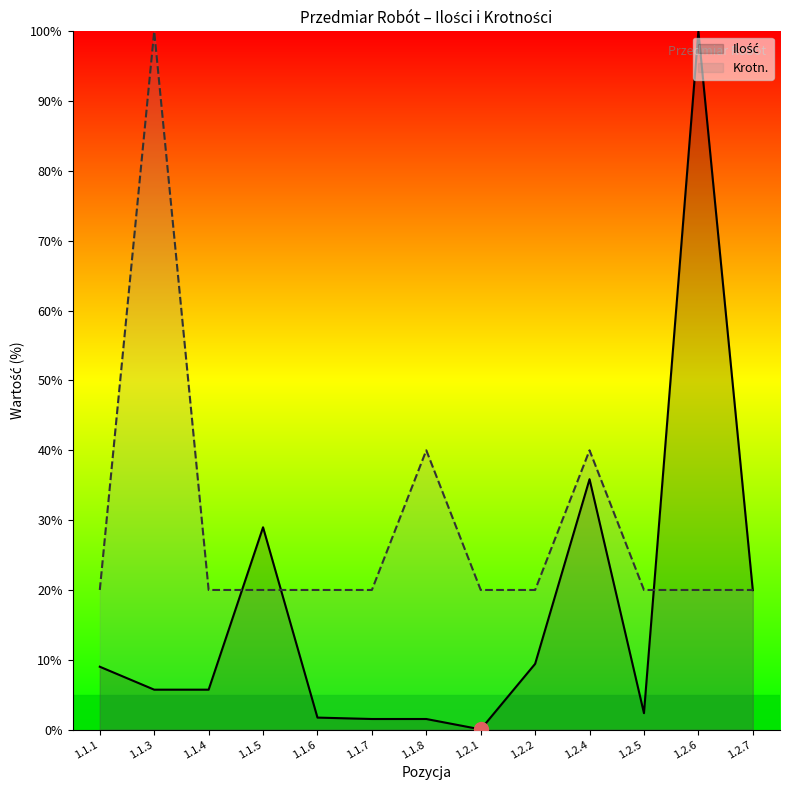

What is the spread (max minus min) of values at 1.1.4?

14.3